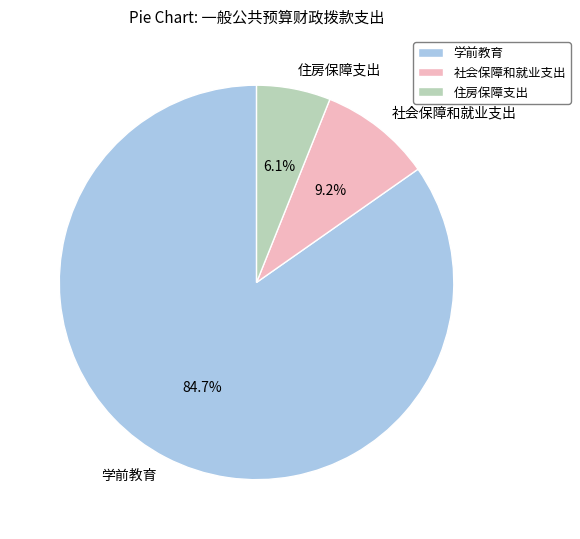

True or false: 住房保障支出 accounts for 1% of the total.

False